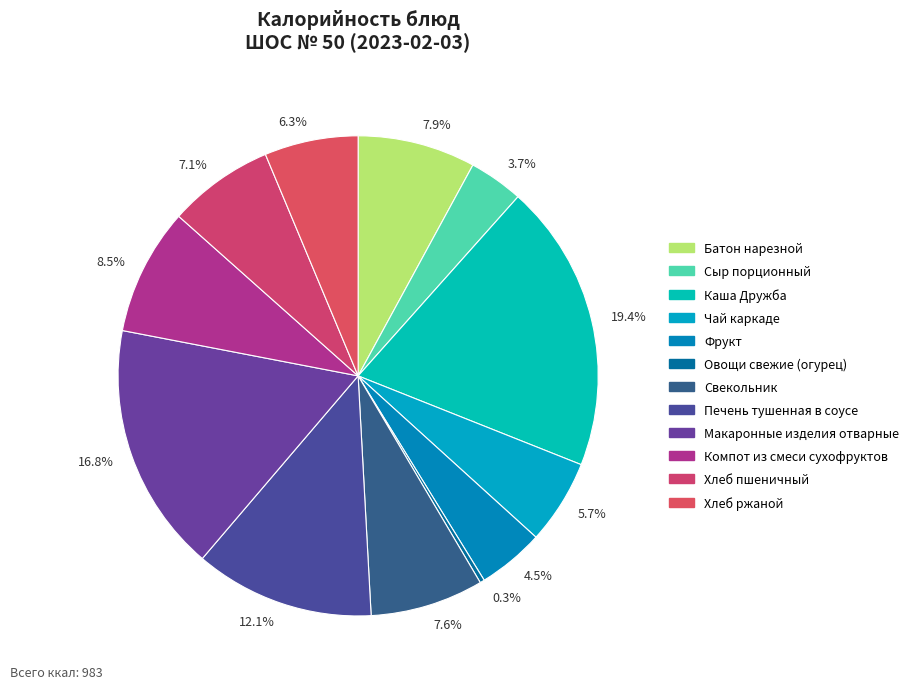

Which slice is the smallest?

Овощи свежие (огурец)